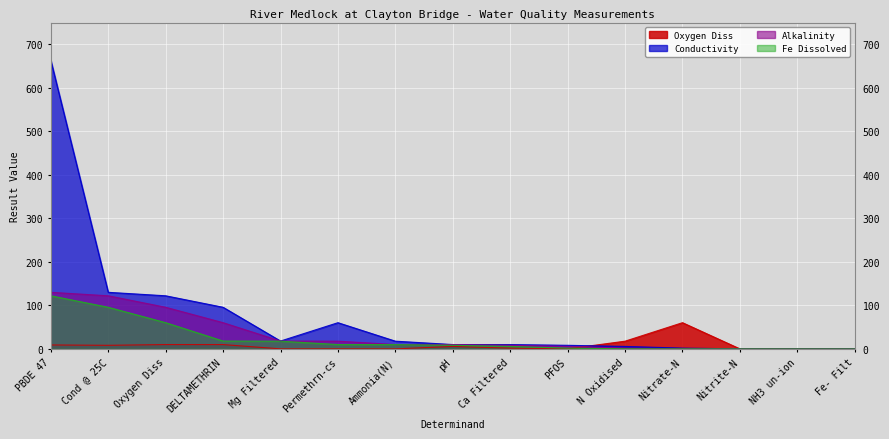

Is the value of Alkalinity at Mg Filtered greater than the value of Conductivity at Cond @ 25C?

No